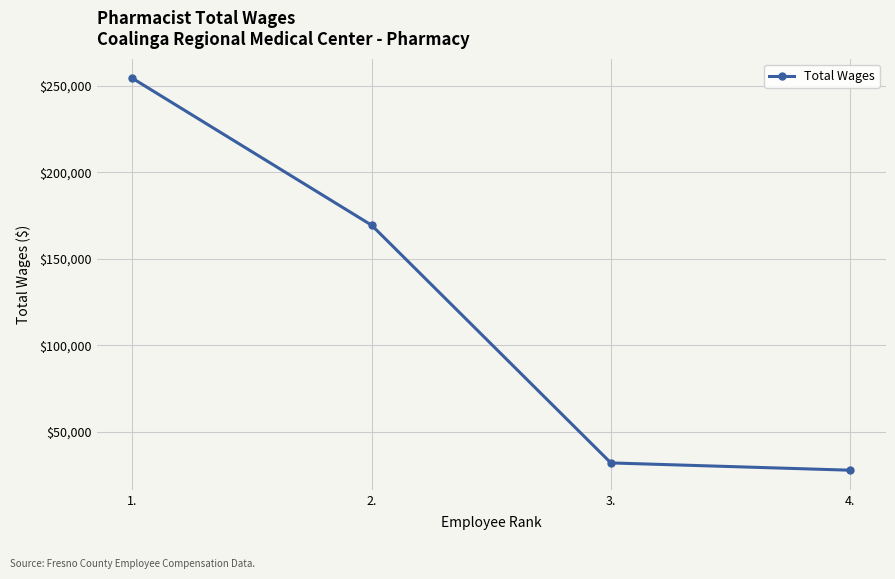

What is the difference between the maximum and minimum values?

226524